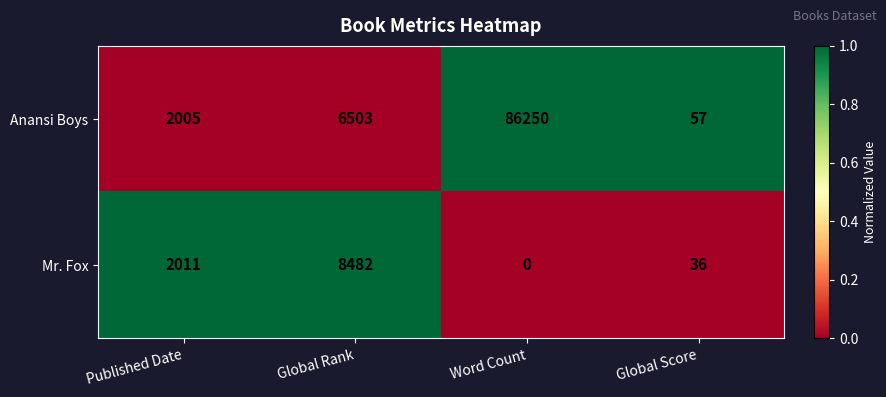

What is the difference between the highest and lowest values at Global Rank?

1979